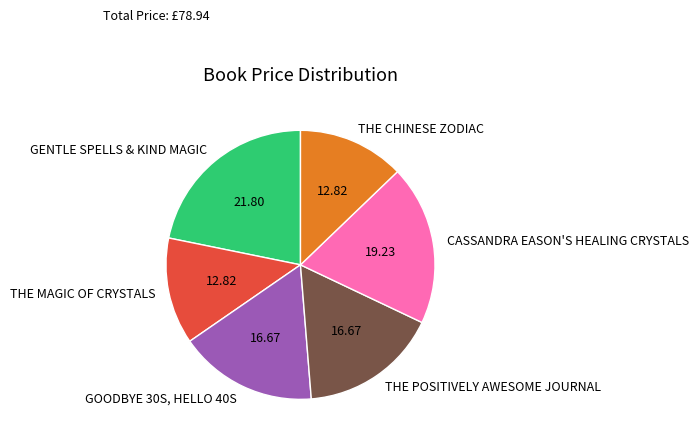

Is THE CHINESE ZODIAC the majority of the pie?

No